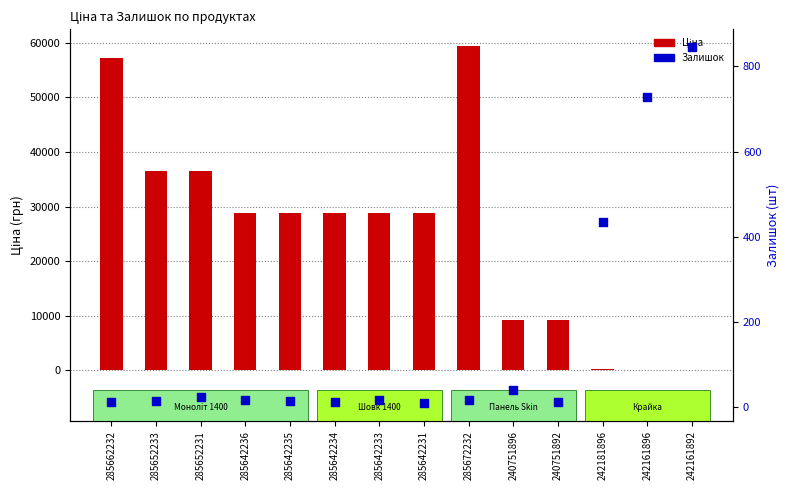

What is the total value across all series at 285652233?

36439.0